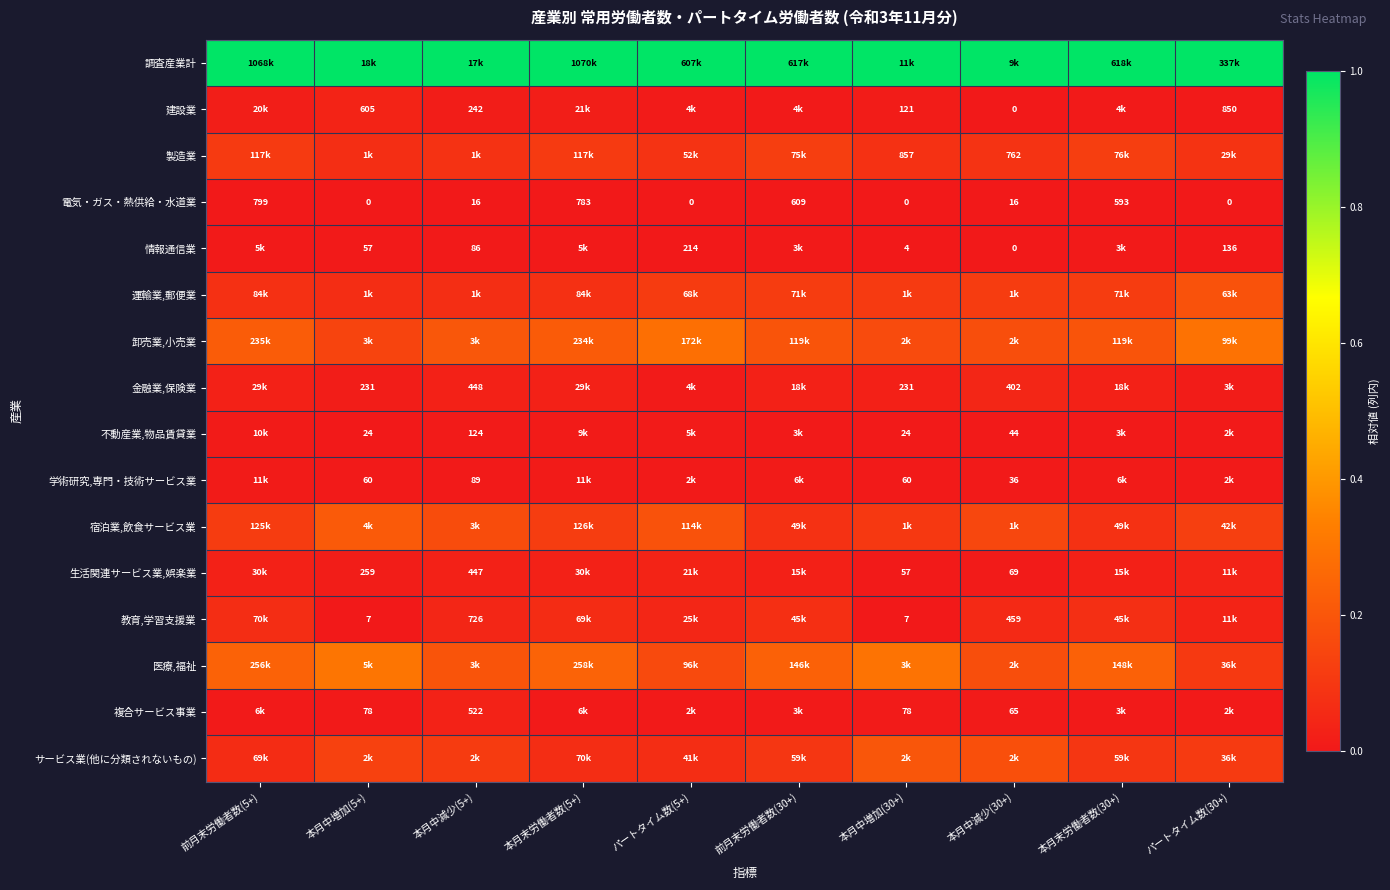

Is the value of サービス業(他に分類されないもの) at 前月末労働者数(5+) greater than the value of 宿泊業,飲食サービス業 at 前月末労働者数(5+)?

No